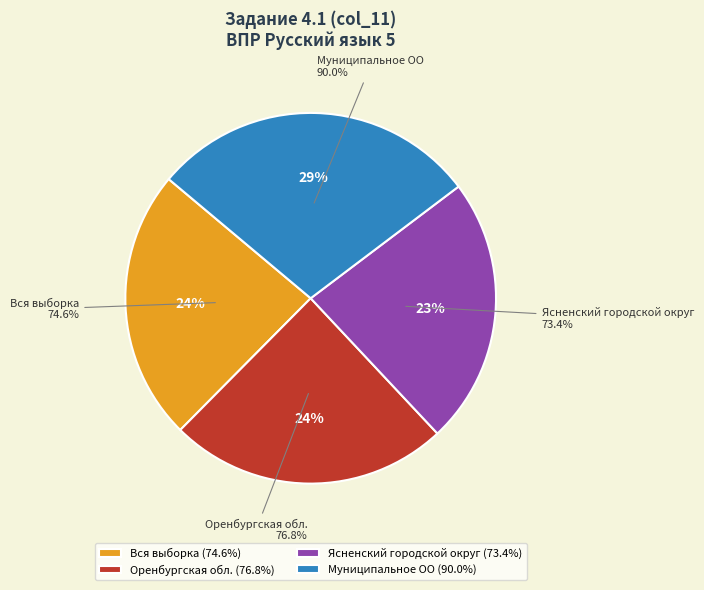

What percentage is the Ясненский городской округ slice, to the nearest percent?

23%